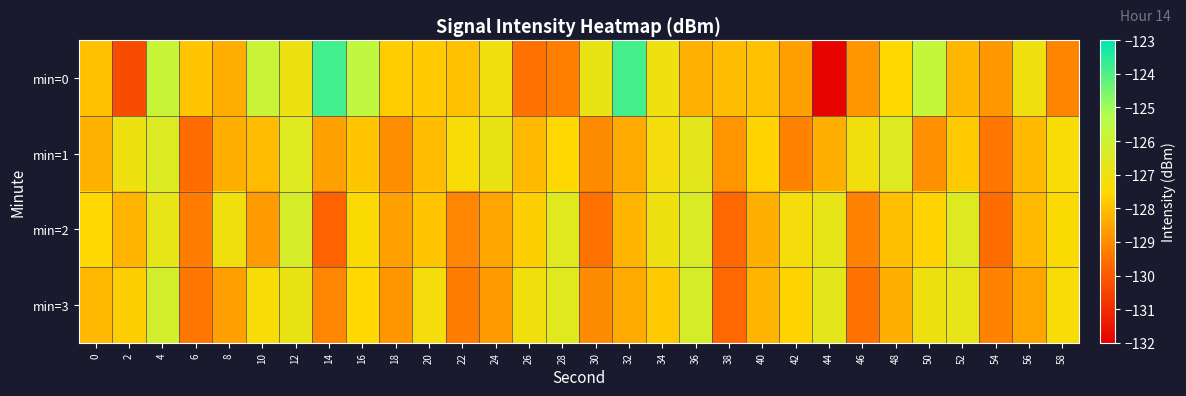

Between 0 and 32, which series saw the biggest shift?

min=0